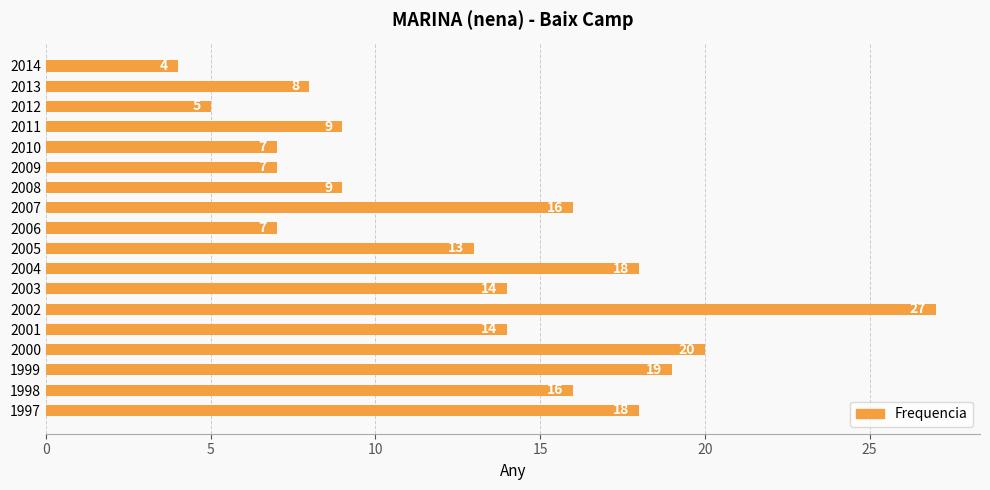

What is the ratio of the value at 1998 to the value at 2009?

2.3